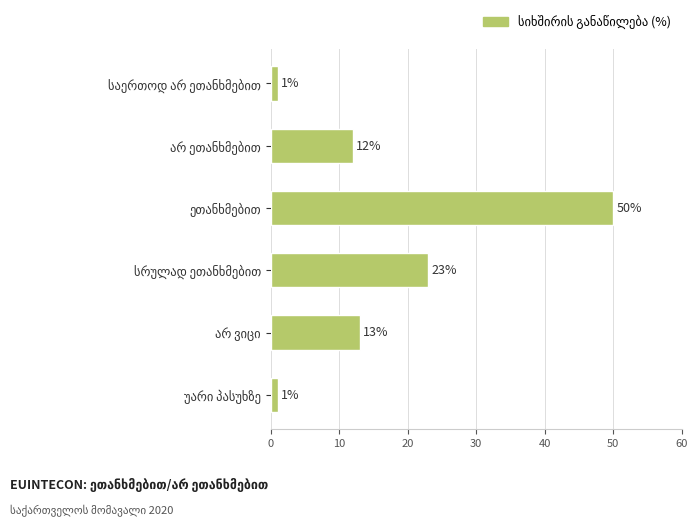

What is the smallest value displayed?

1